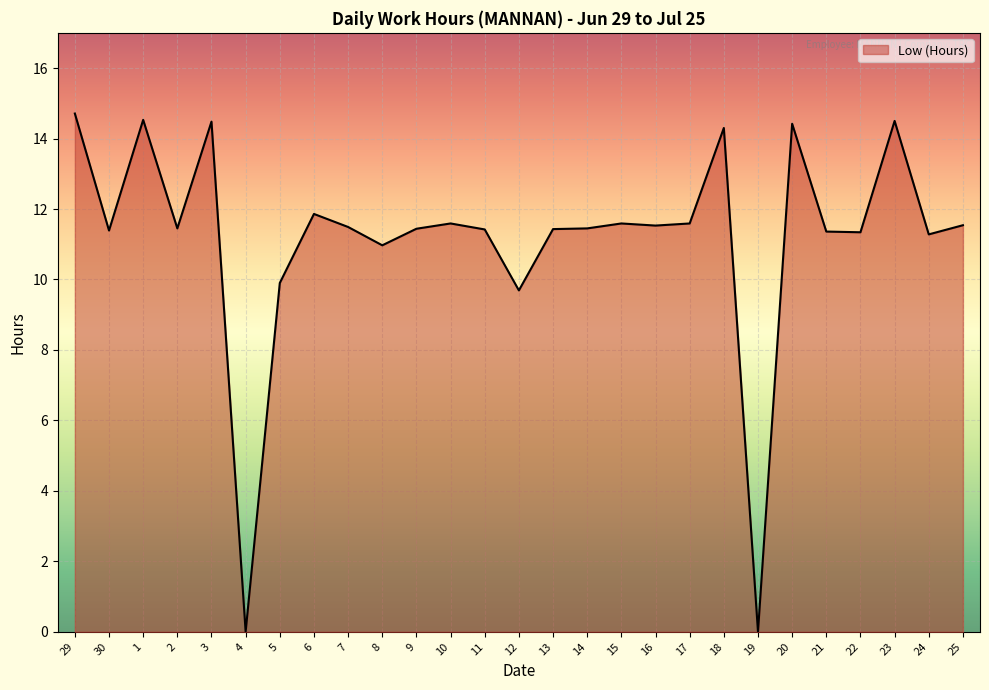

What is the maximum value shown in the chart?

14.7